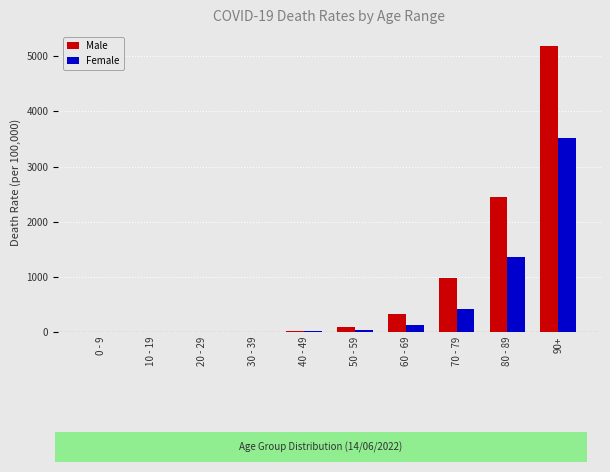

At which label does Male first exceed 90?

50 - 59